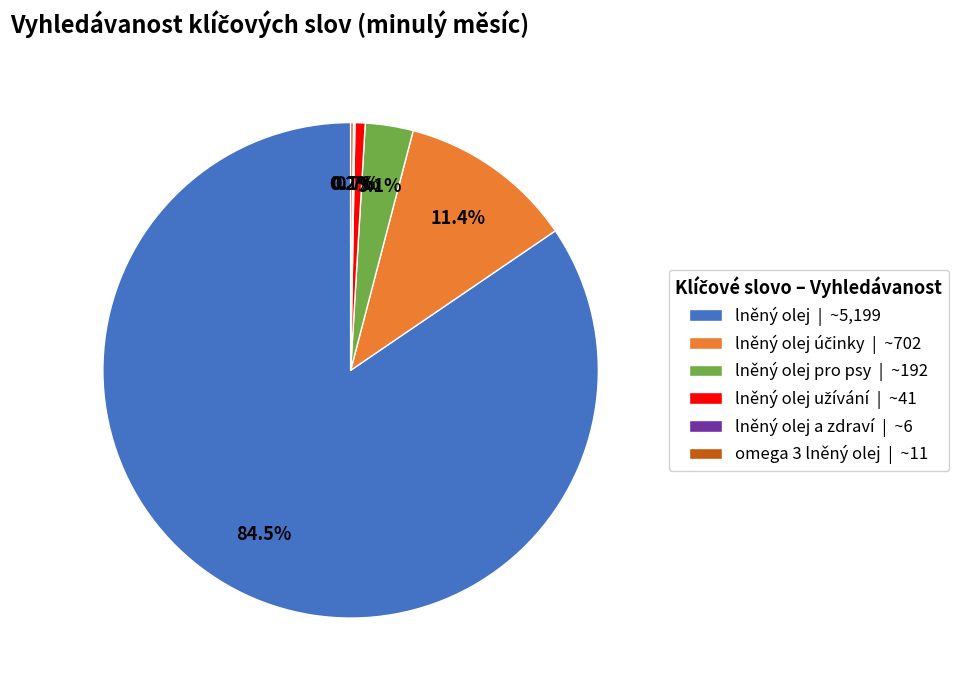

Which slice is the largest?

lněný olej | ~5,199